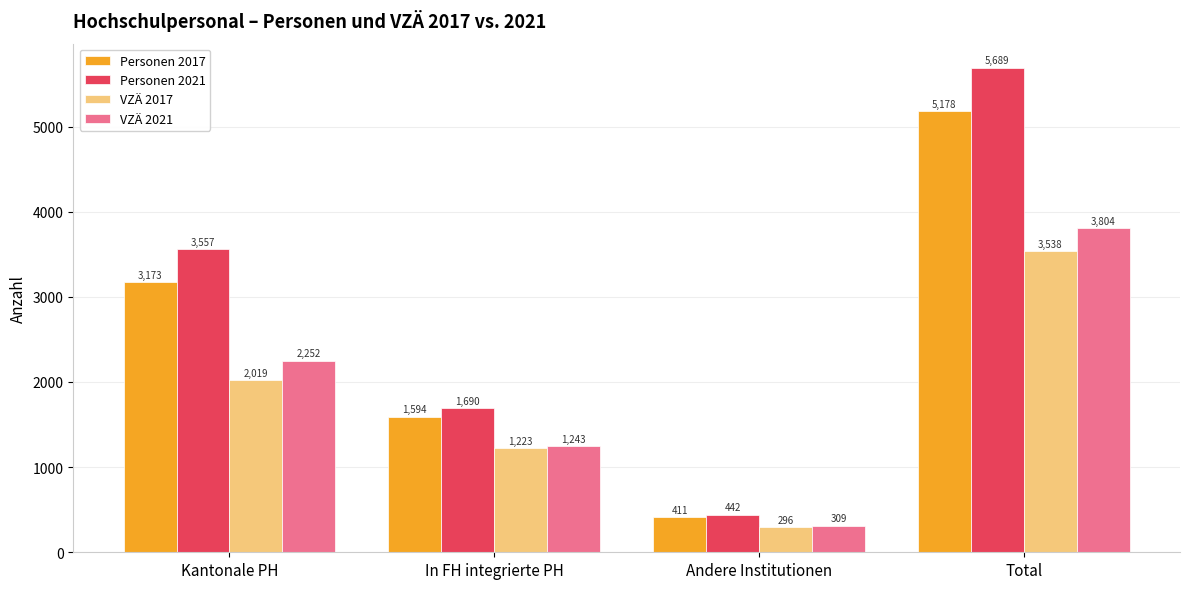

Is it true that Personen 2021 equals 3557.0 at Kantonale PH?

True